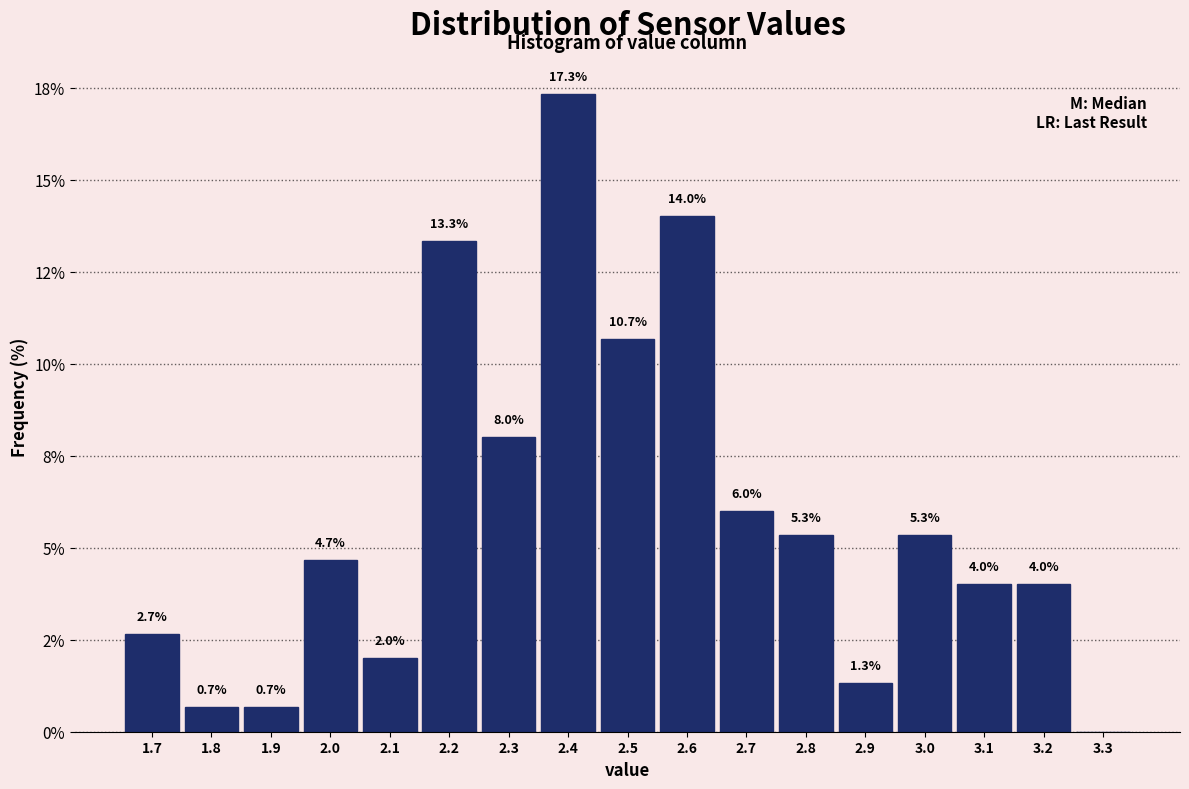

Are the bars horizontal?

No